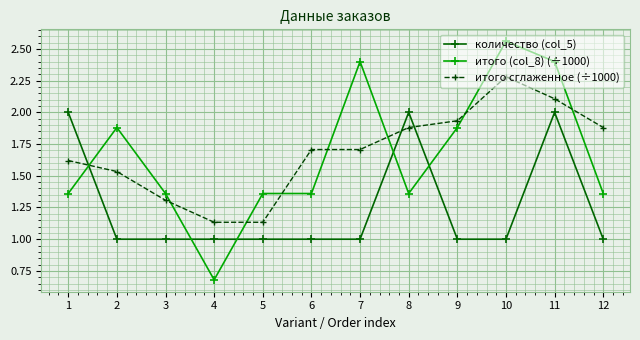

What is the spread (max minus min) of values at 10?

1.6